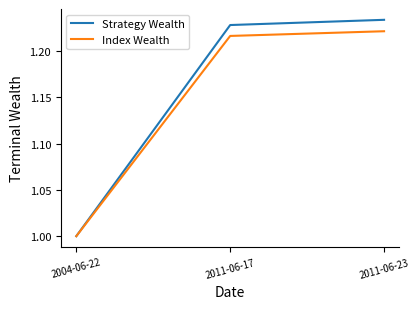

What are all the series names shown in the legend?

Strategy Wealth, Index Wealth